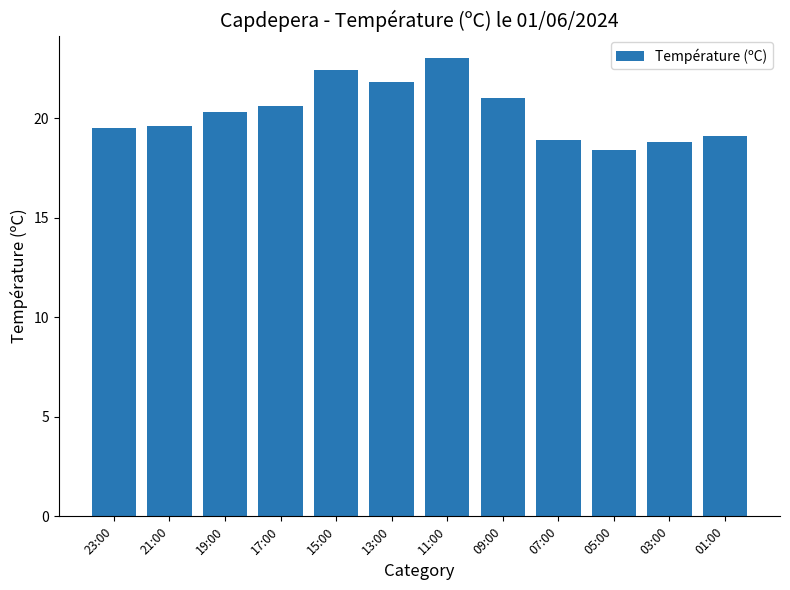

What is the change in value from 17:00 to 11:00?

+2.4